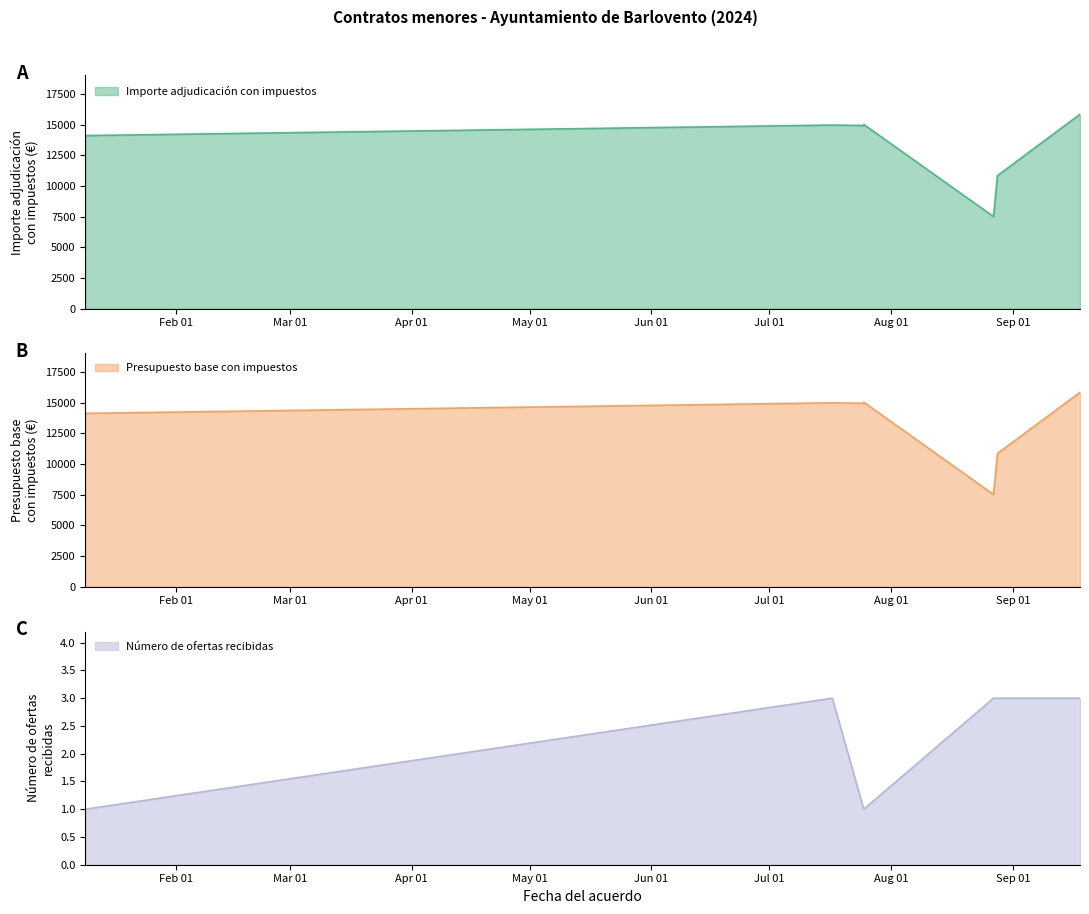

List the labels in order of Importe adjudicación con impuestos value, smallest first.

2024-08-27, 2024-08-28, 2024-01-09, 2024-07-25, 2024-07-17, 2024-07-25, 2024-09-18